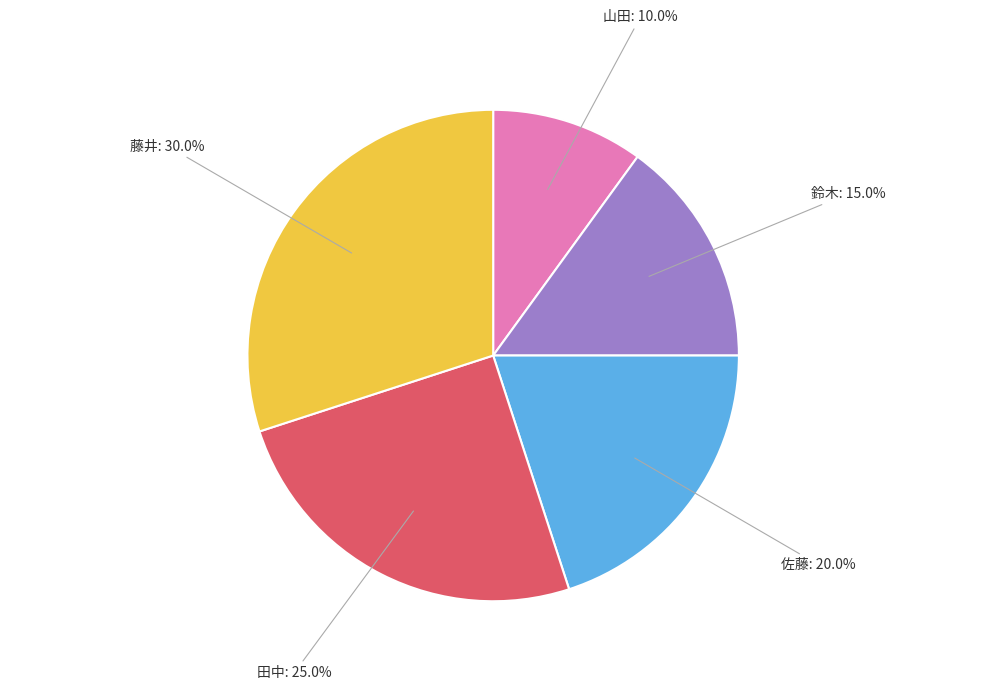

What is the largest slice in the pie chart?

藤井